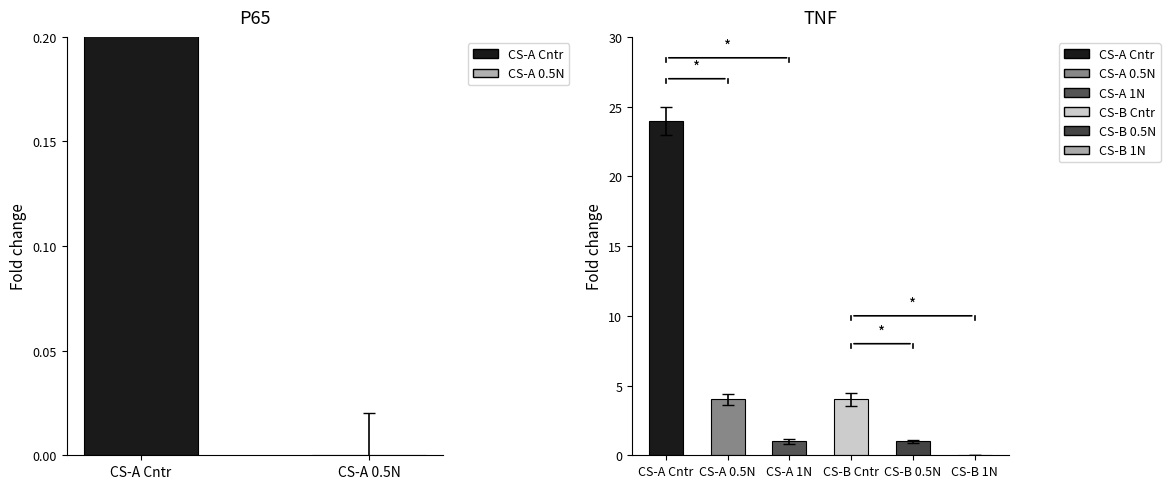

How many categories are shown in the chart?

6